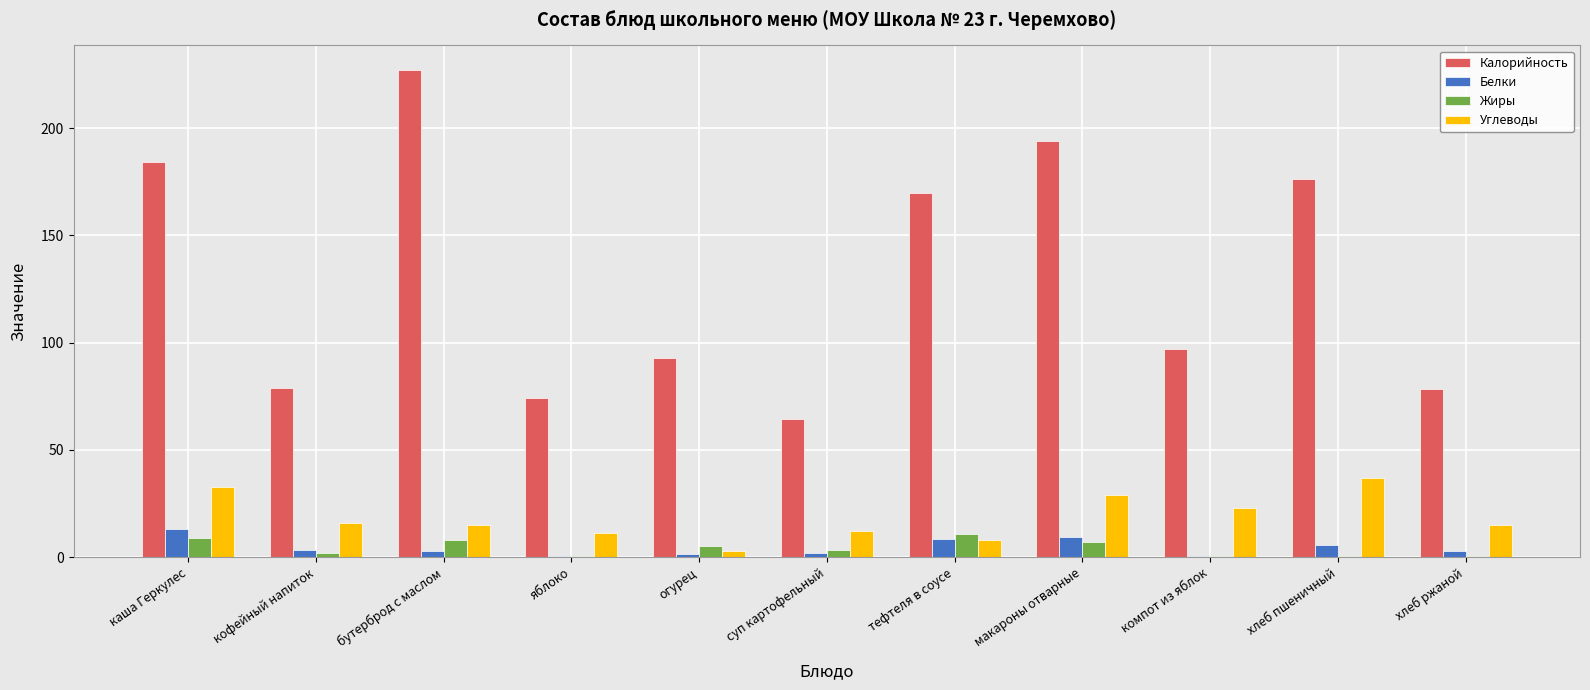

Is the value of Жиры at каша Геркулес greater than the value of Углеводы at хлеб ржаной?

No